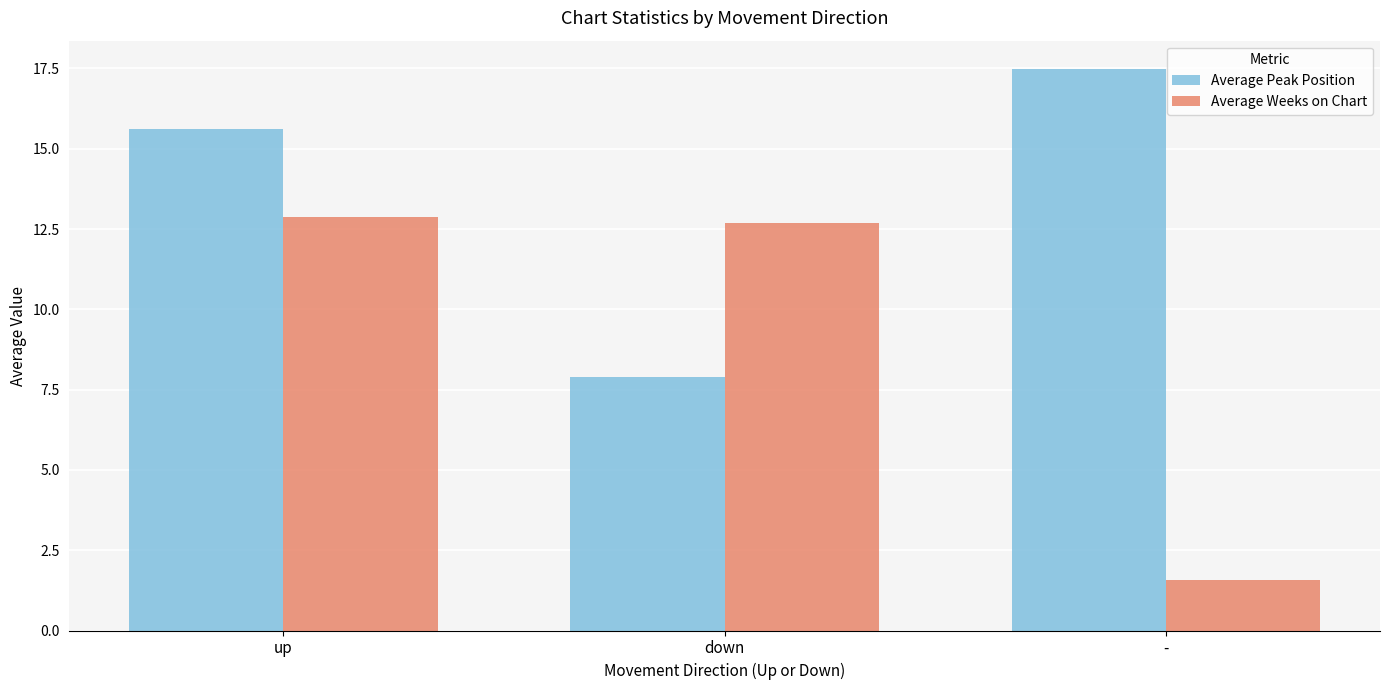

The value of Average Weeks on Chart at down is 7.3. True or false?

False